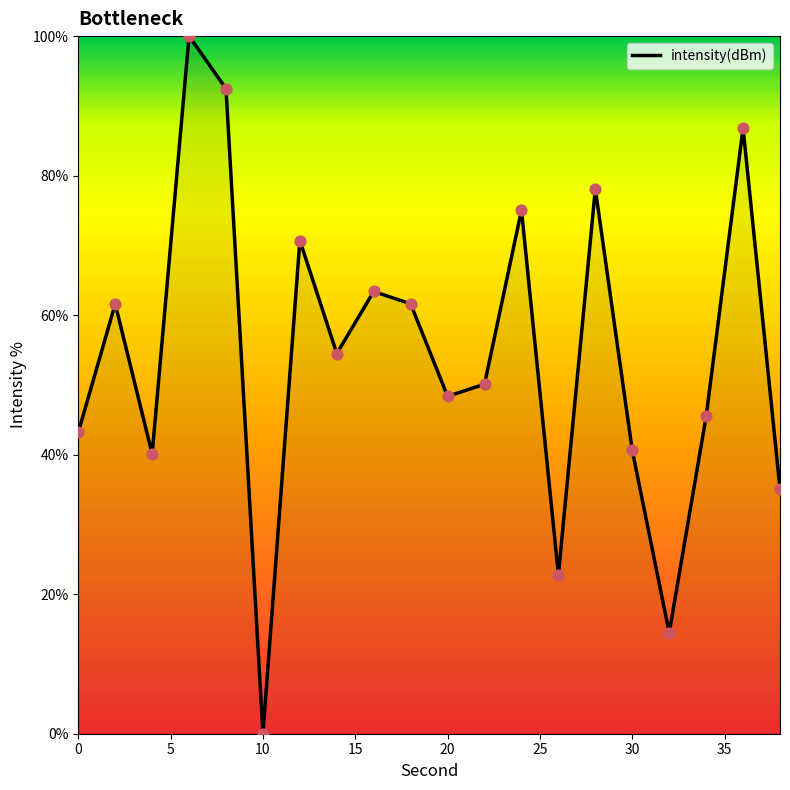

What is the difference between the maximum and minimum values?

100.0